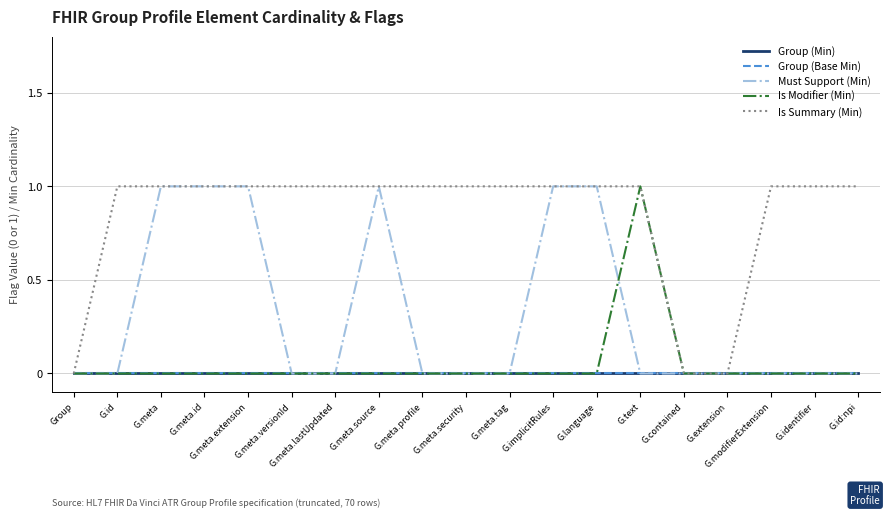

True or false: Is Summary (Min) has a value of 1 at G.id:npi.

True